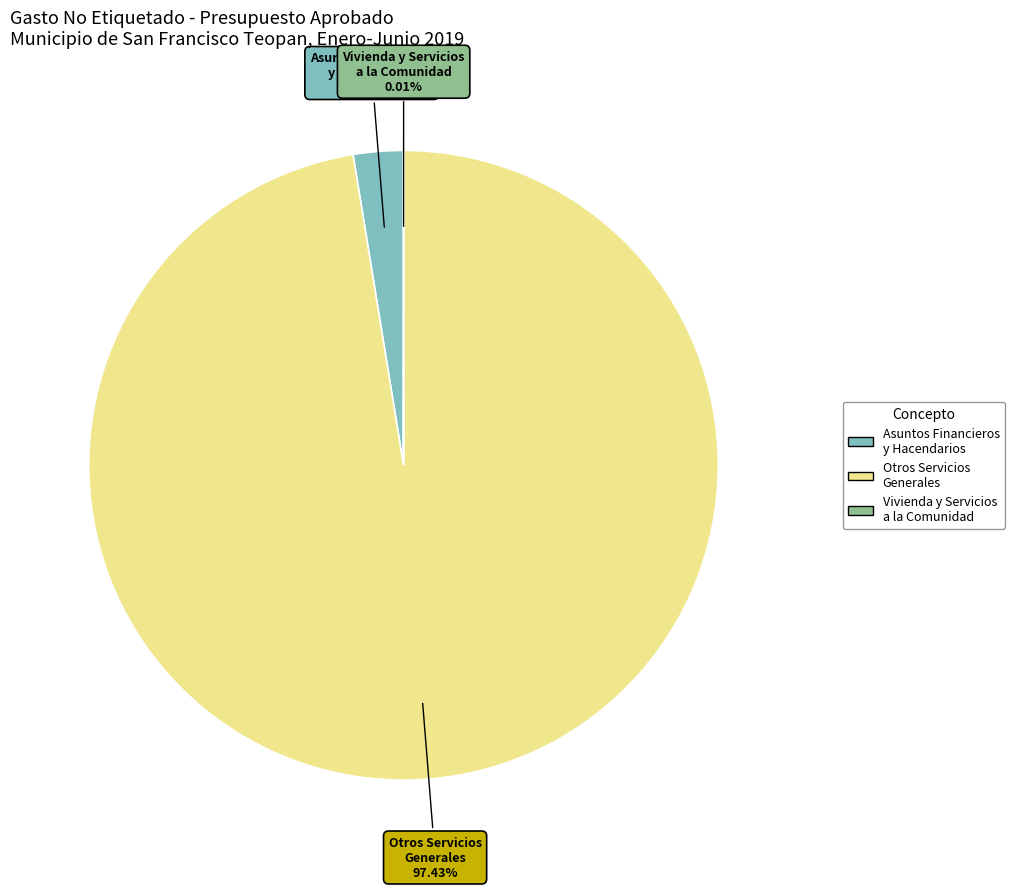

Which category has the biggest portion of the pie?

Otros Servicios Generales